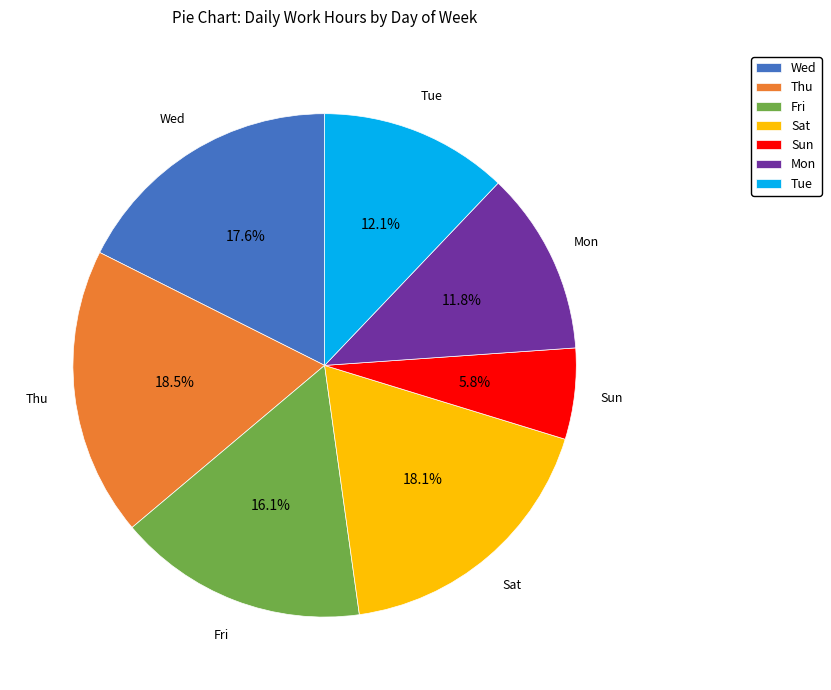

How many segments does this pie chart have?

7